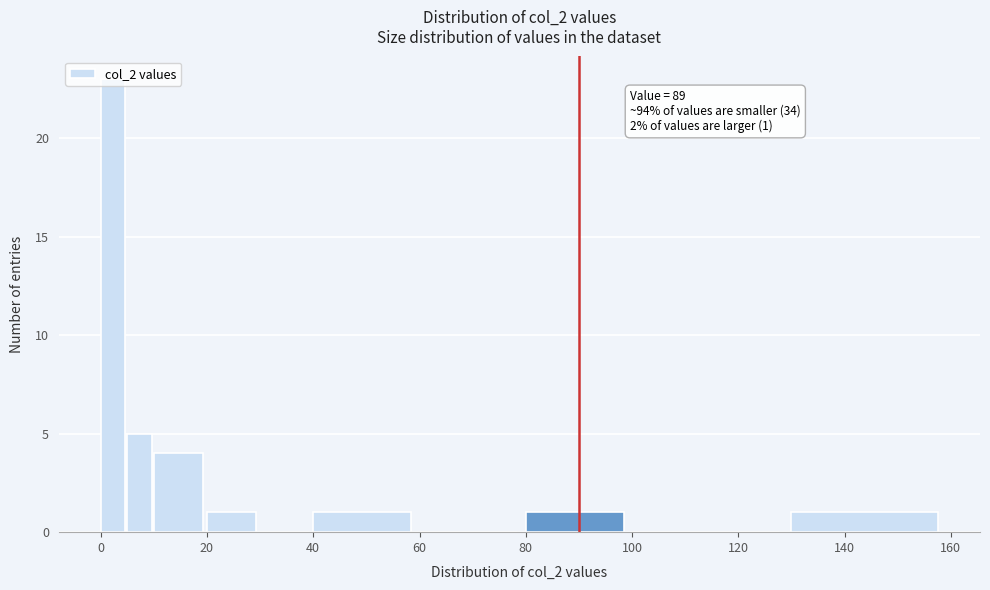

Around what value on the x-axis is the tallest bar? Give the approximate position of its centre, as read against the axis.

2